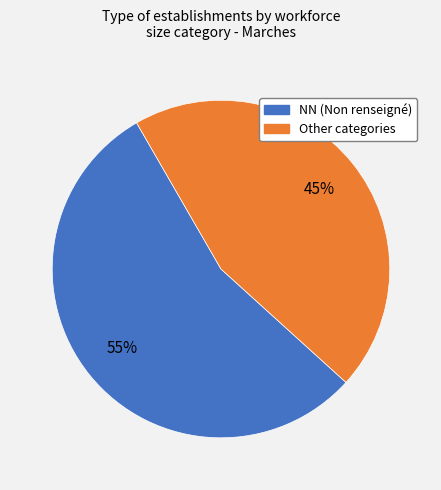

To the nearest percent, what is the average slice percentage?

50%